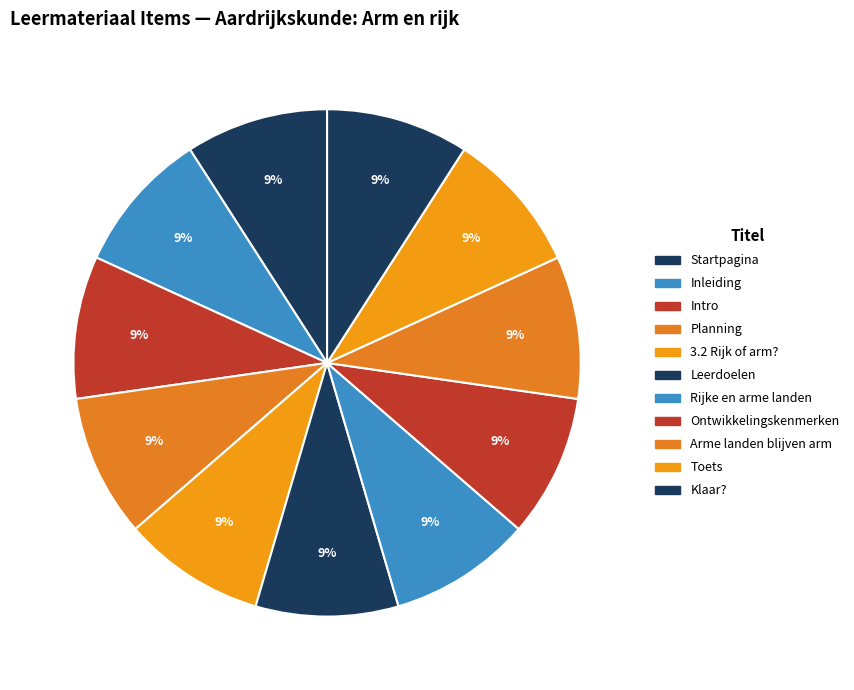

What is the ratio of the value at Ontwikkelingskenmerken to the value at Leerdoelen?

1.0